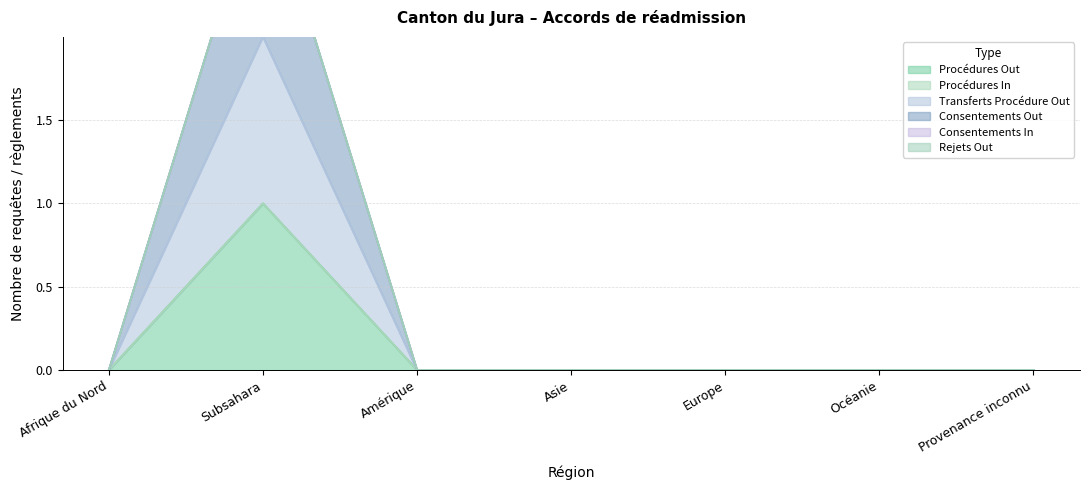

True or false: Procédures Out has a value of 0 at Océanie.

True